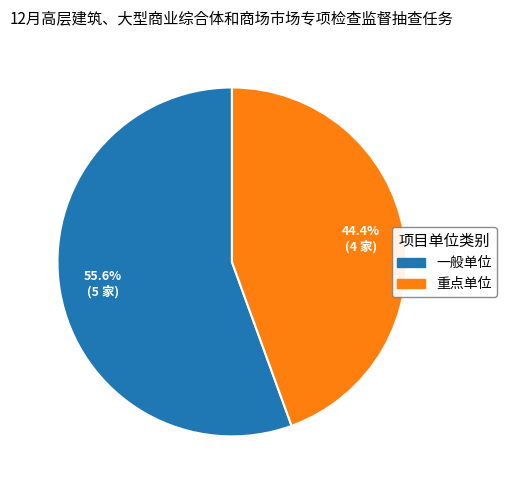

Which slice is the smallest?

重点单位